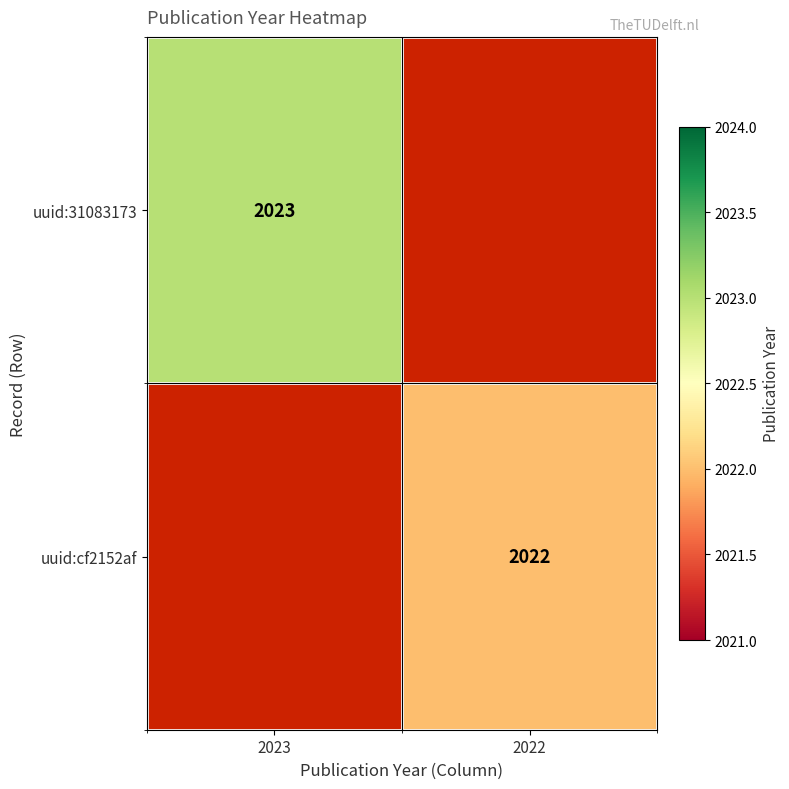

Is the value of uuid:31083173 at 2023 greater than the value of uuid:cf2152af at 2022?

Yes